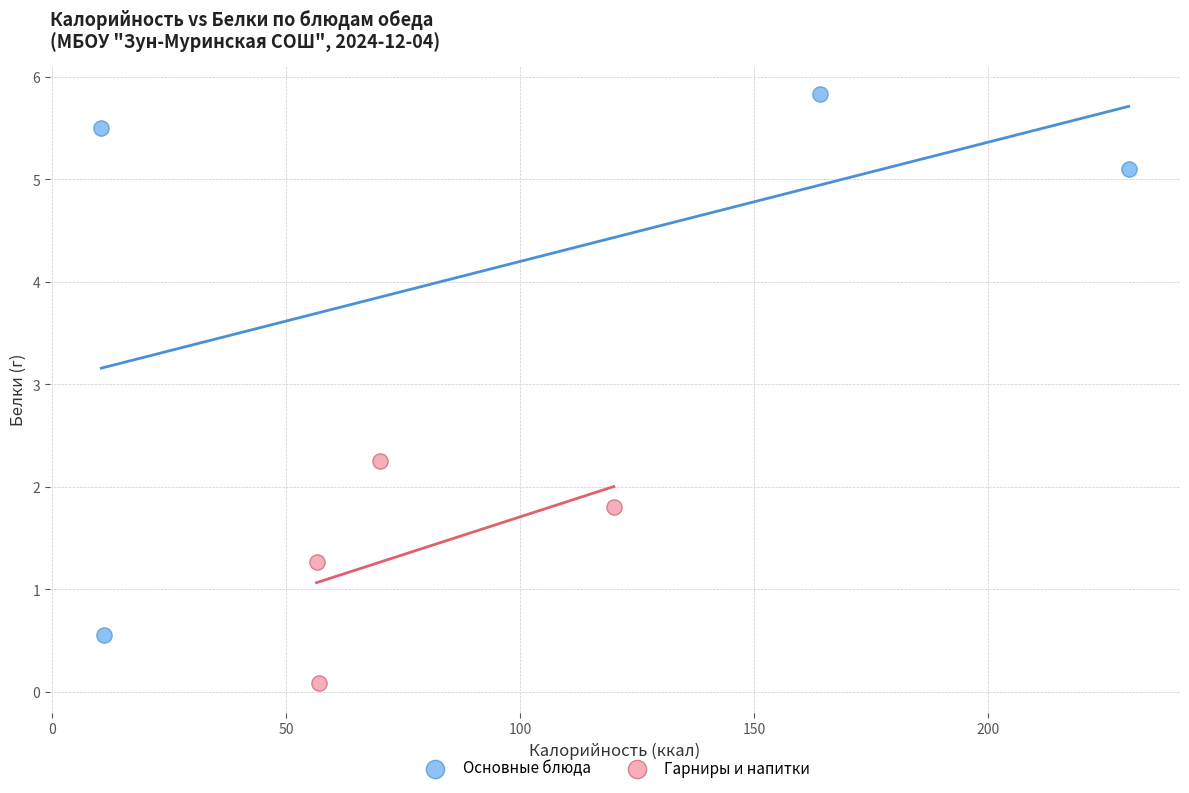

Which series has the largest Y range (max minus min)?

Основные блюда